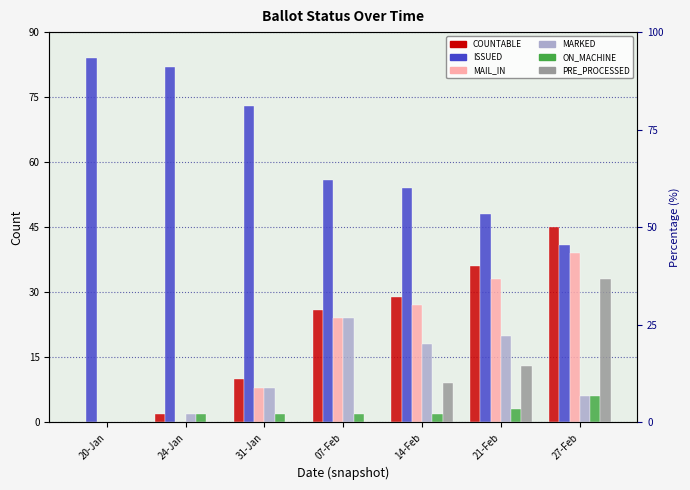

How many PRE_PROCESSED values are between 0 and 13?

6